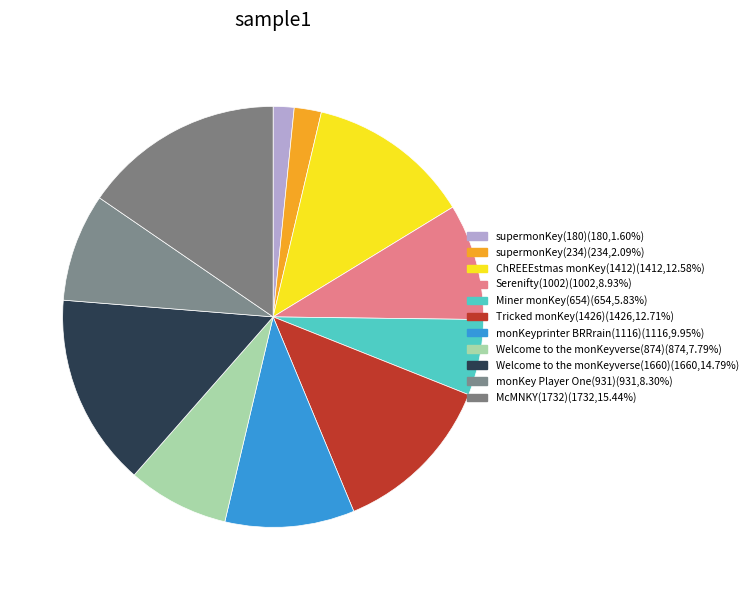

Count the number of slices in the pie.

11